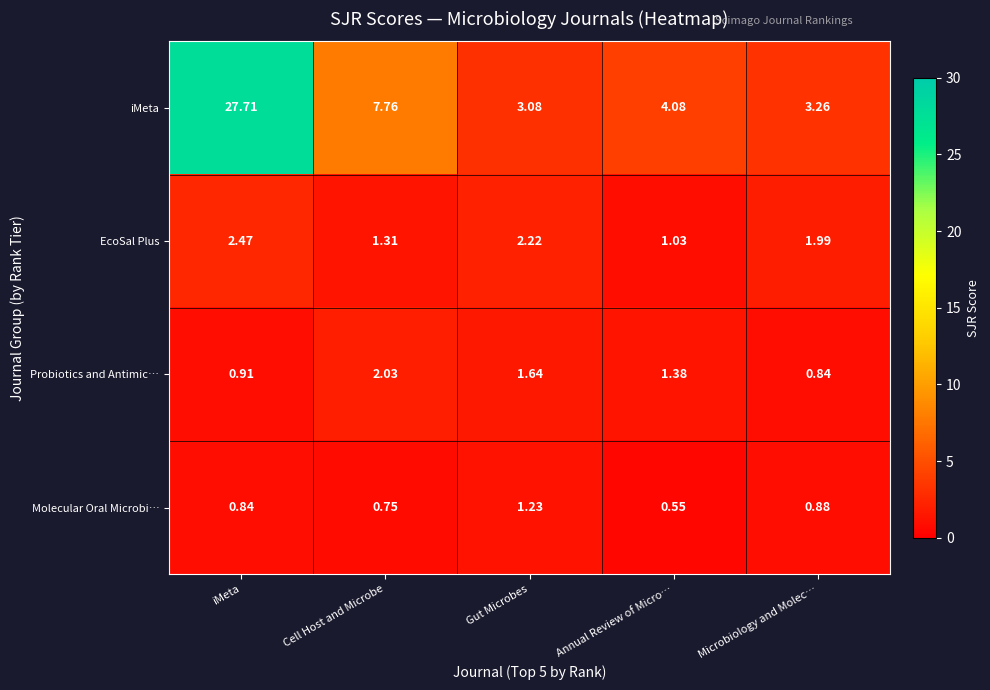

At which category does the chart reach its peak across all series?

iMeta